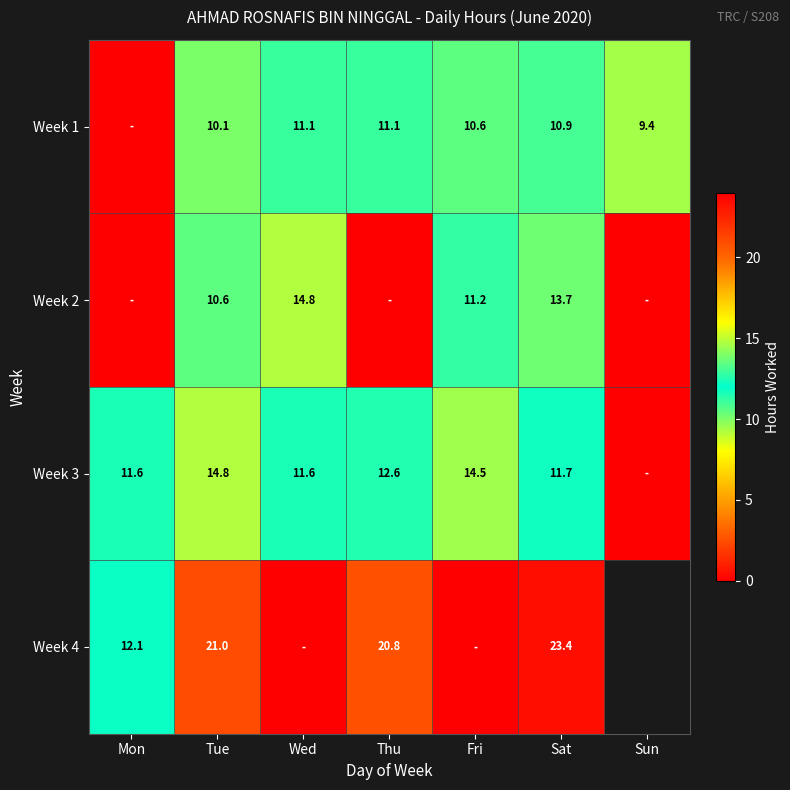

Is the value of Week 1 at Sat greater than the value of Week 4 at Tue?

No